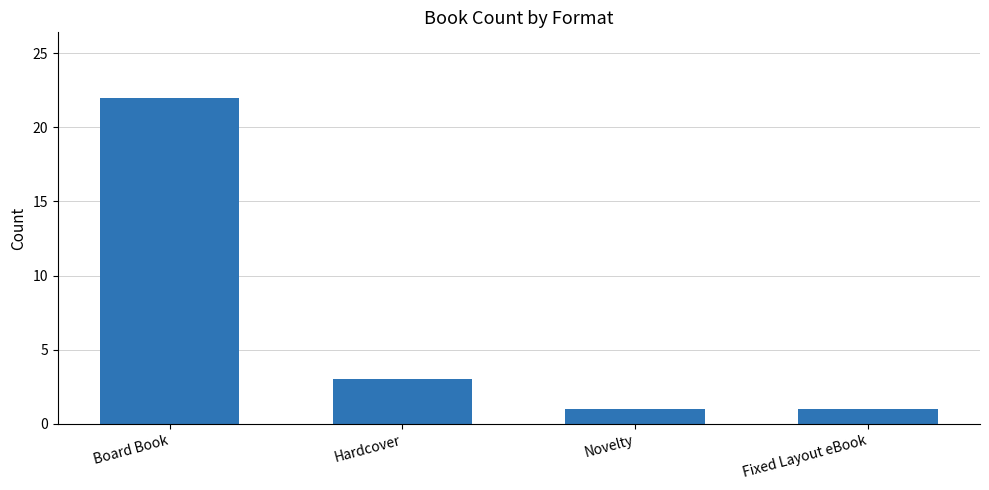

Between Fixed Layout eBook and Board Book, which is larger?

Board Book